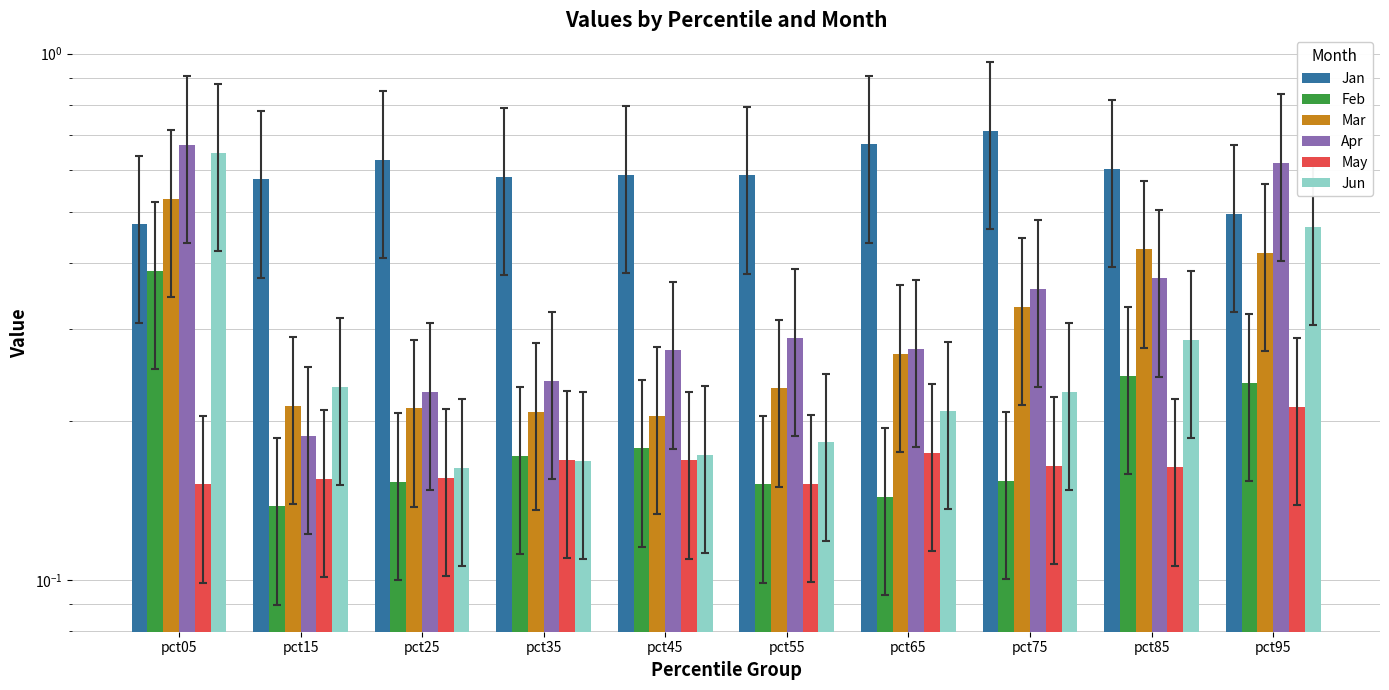

Reading left to right, transcribe all the data shown in this chart.

Jan: pct05=0.5	pct15=0.6	pct25=0.6	pct35=0.6	pct45=0.6	pct55=0.6	pct65=0.7	pct75=0.7	pct85=0.6	pct95=0.5
Feb: pct05=0.4	pct15=0.1	pct25=0.2	pct35=0.2	pct45=0.2	pct55=0.2	pct65=0.1	pct75=0.2	pct85=0.2	pct95=0.2
Mar: pct05=0.5	pct15=0.2	pct25=0.2	pct35=0.2	pct45=0.2	pct55=0.2	pct65=0.3	pct75=0.3	pct85=0.4	pct95=0.4
Apr: pct05=0.7	pct15=0.2	pct25=0.2	pct35=0.2	pct45=0.3	pct55=0.3	pct65=0.3	pct75=0.4	pct85=0.4	pct95=0.6
May: pct05=0.2	pct15=0.2	pct25=0.2	pct35=0.2	pct45=0.2	pct55=0.2	pct65=0.2	pct75=0.2	pct85=0.2	pct95=0.2
Jun: pct05=0.6	pct15=0.2	pct25=0.2	pct35=0.2	pct45=0.2	pct55=0.2	pct65=0.2	pct75=0.2	pct85=0.3	pct95=0.5